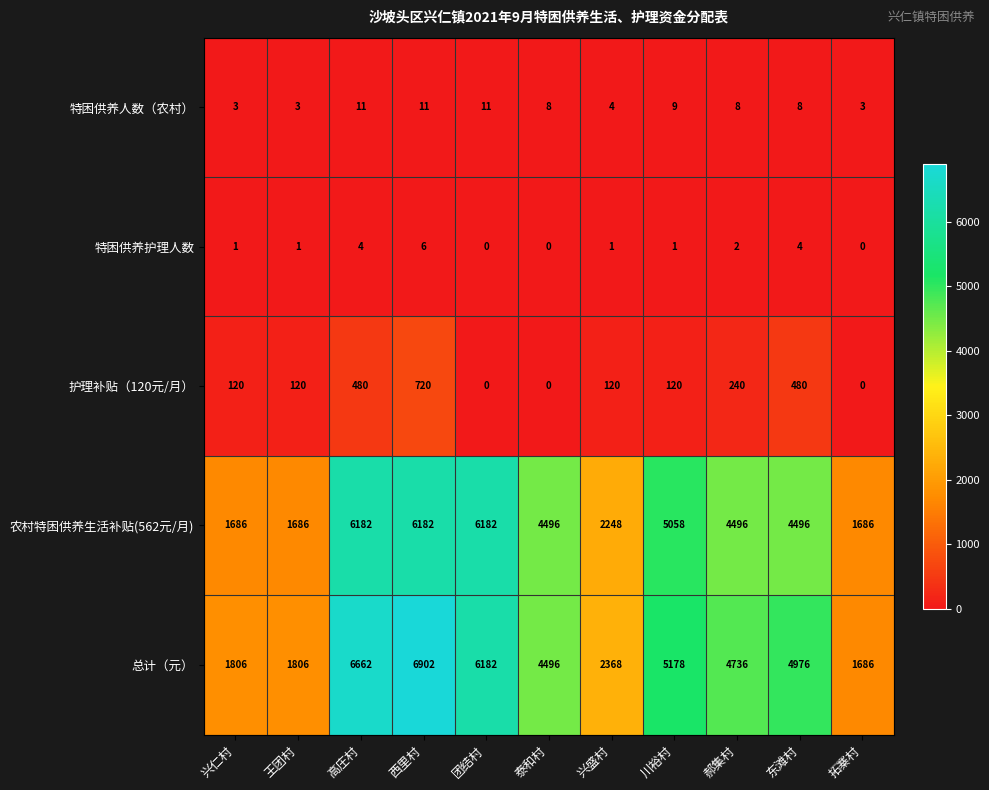

What is the greatest value displayed?

6902